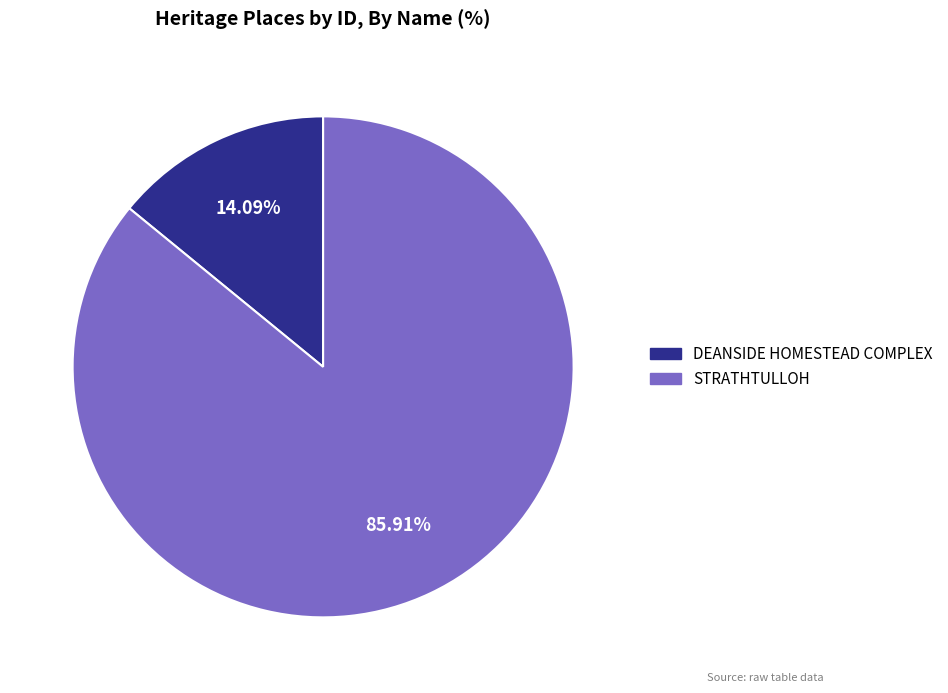

What is the largest slice in the pie chart?

STRATHTULLOH